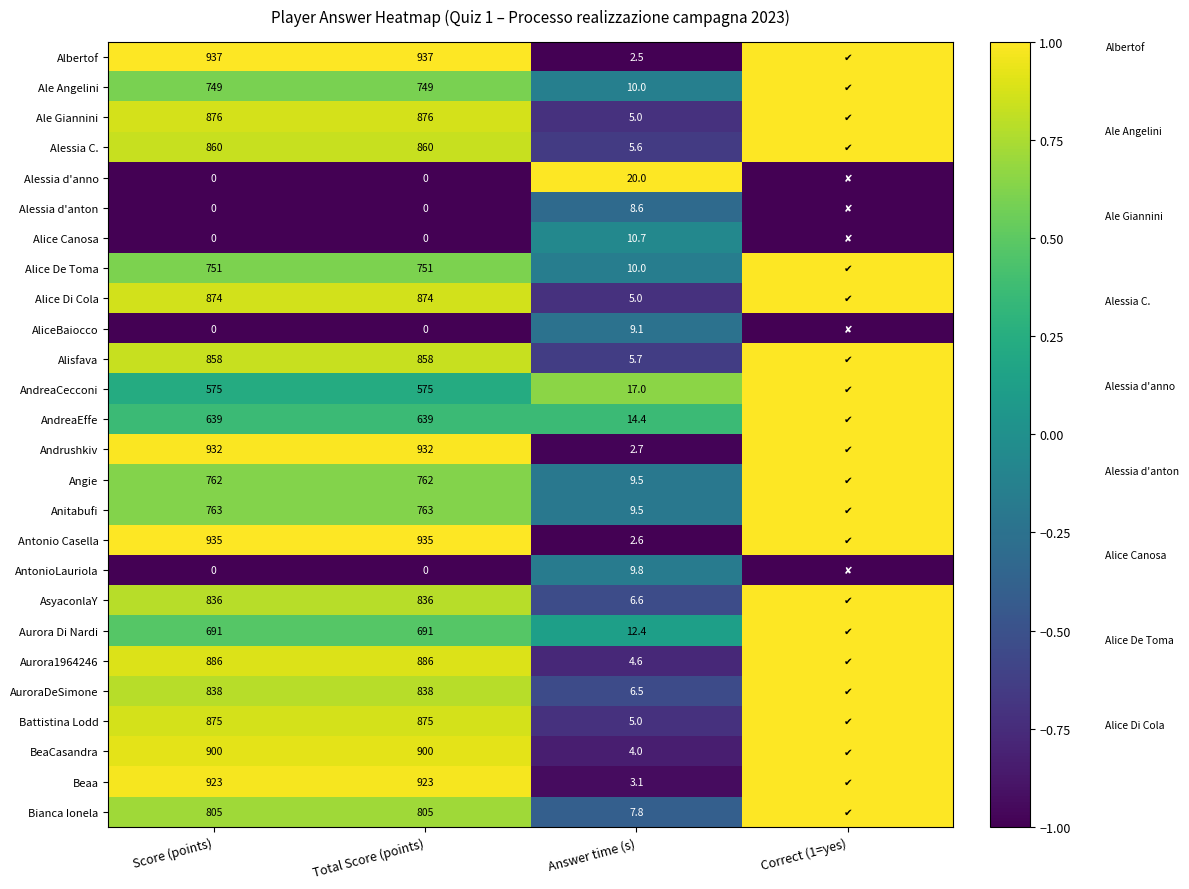

The value of Alice De Toma at Answer time (s) is 5.0. True or false?

False